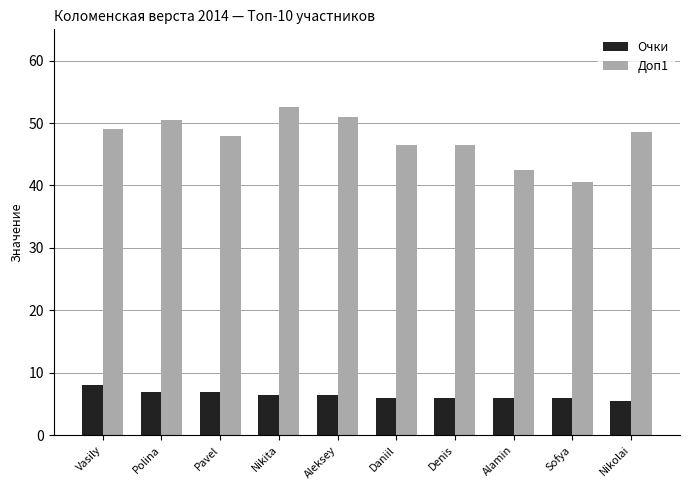

List the series in order of their peak value, highest first.

Доп1, Очки